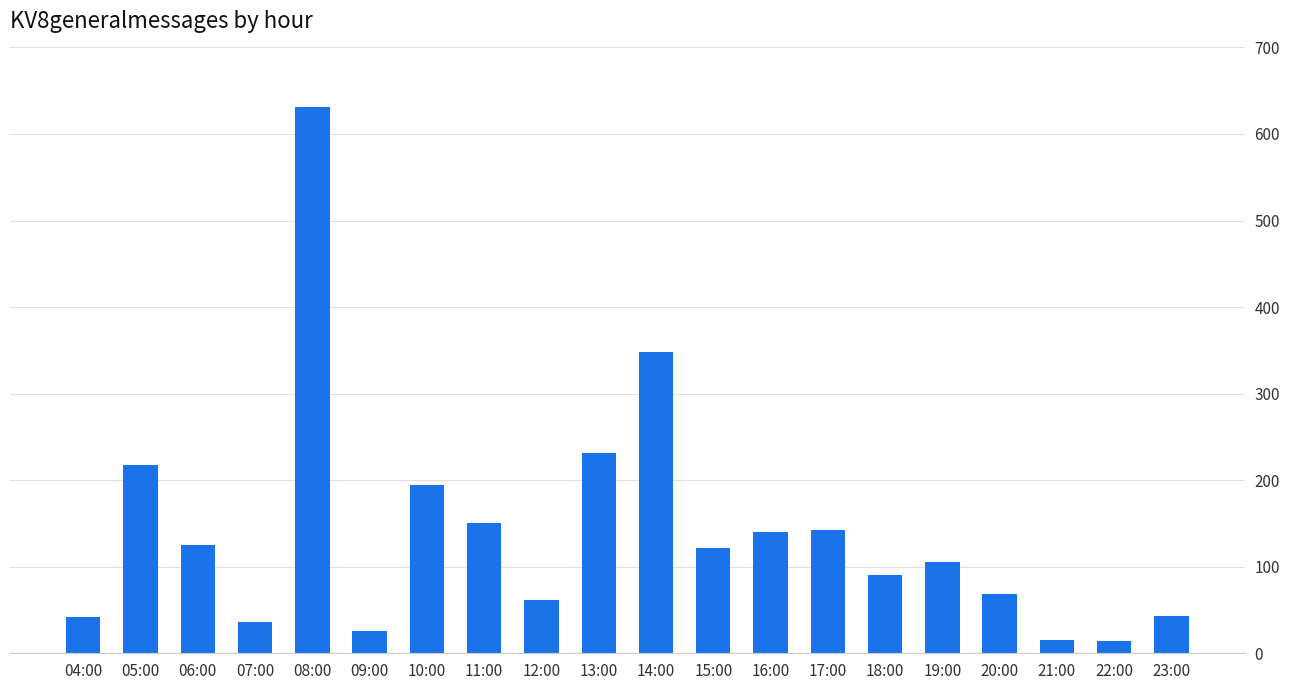

Does the chart contain any negative values?

No